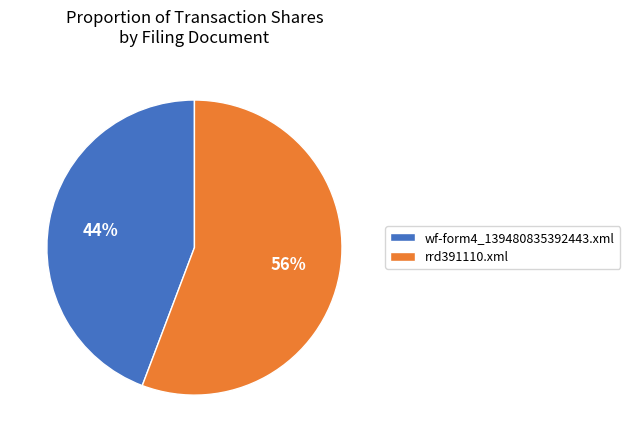

To the nearest percent, what percentage of the pie is wf-form4_139480835392443.xml?

44%